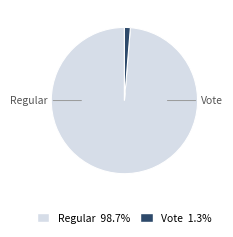

Which category has the smallest portion of the pie?

Vote